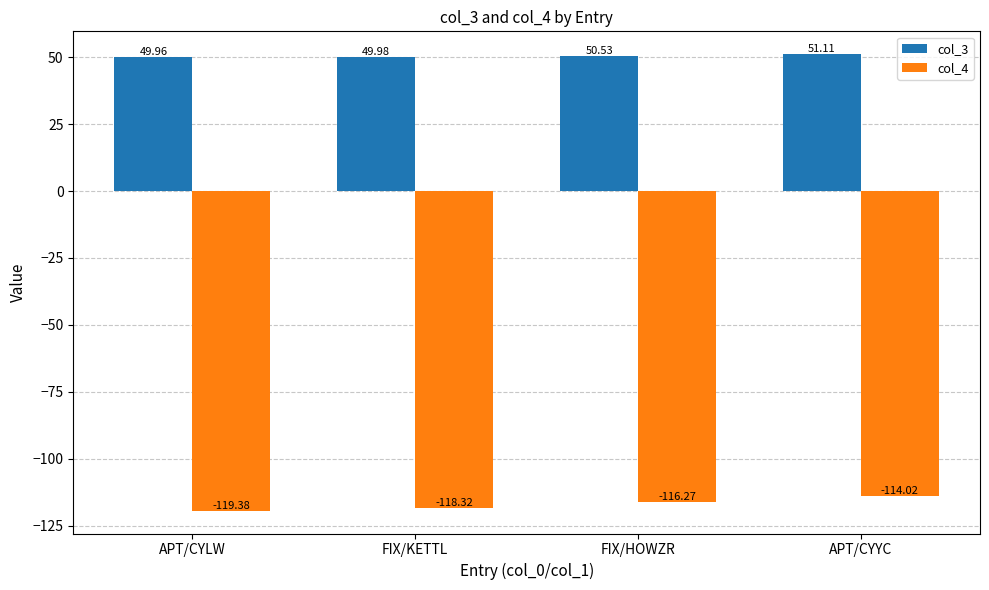

Which series has the largest range (max minus min)?

col_4